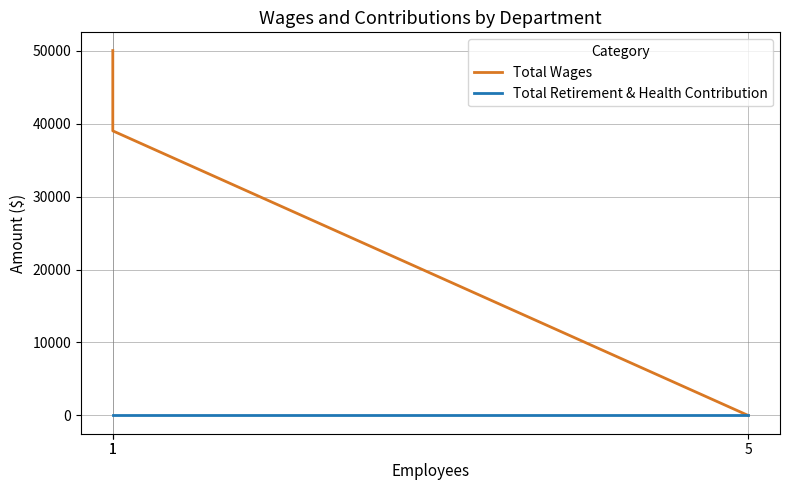

Which series has the largest range (max minus min)?

Total Wages